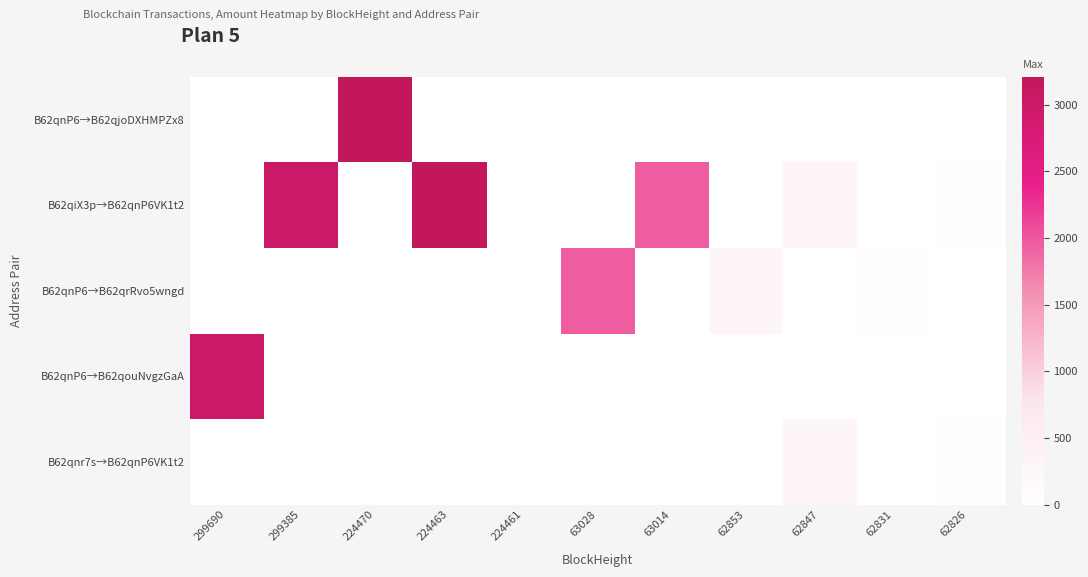

List the series in order of their peak value, highest first.

B62qnP6→B62qjoDXHMPZx8, B62qiX3p→B62qnP6VK1t2, B62qnP6→B62qouNvgzGaA, B62qnP6→B62qrRvo5wngd, B62qnr7s→B62qnP6VK1t2